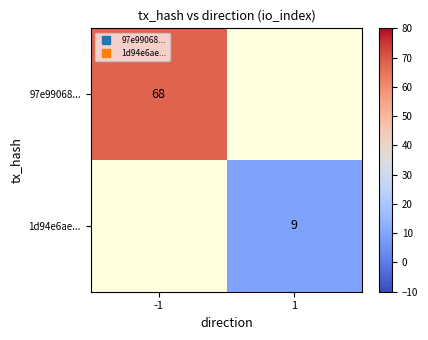

Which label corresponds to the smallest value in the chart?

1